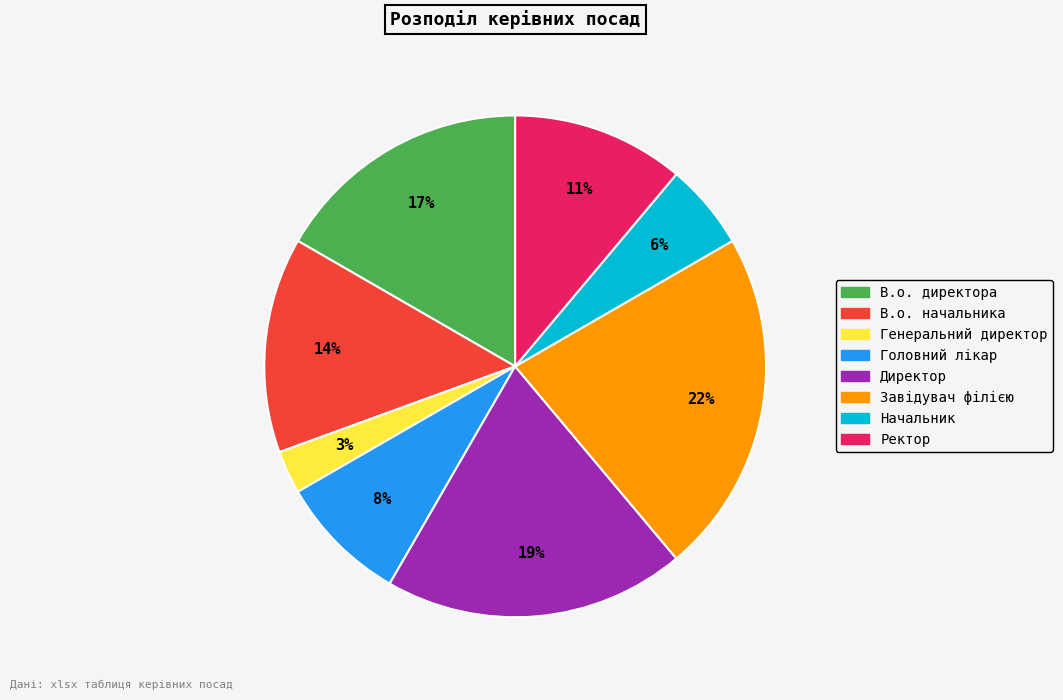

Is there any slice that represents more than half of the pie?

No